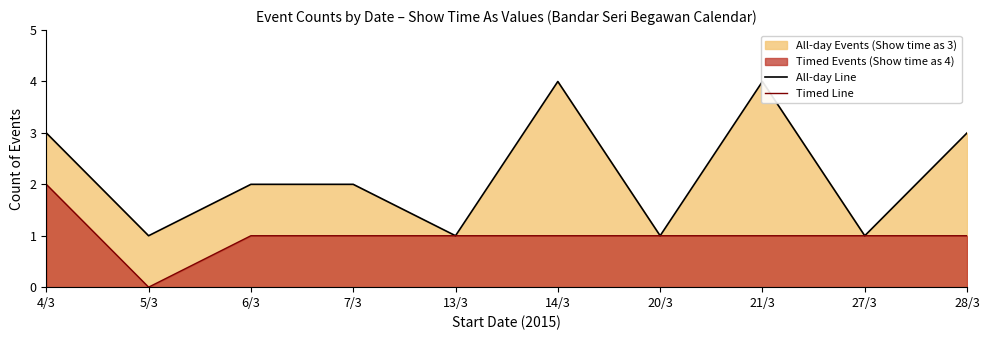

Rank the categories by Timed Line value from lowest to highest.

5/3, 6/3, 7/3, 13/3, 14/3, 20/3, 21/3, 27/3, 28/3, 4/3